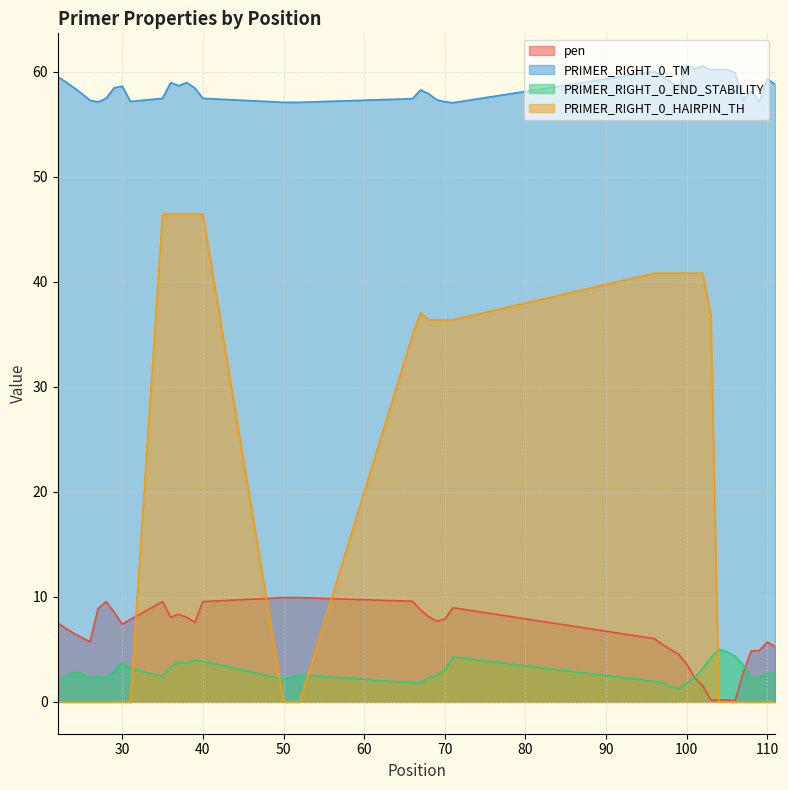

How many interior local peaks does the pen series have?

5